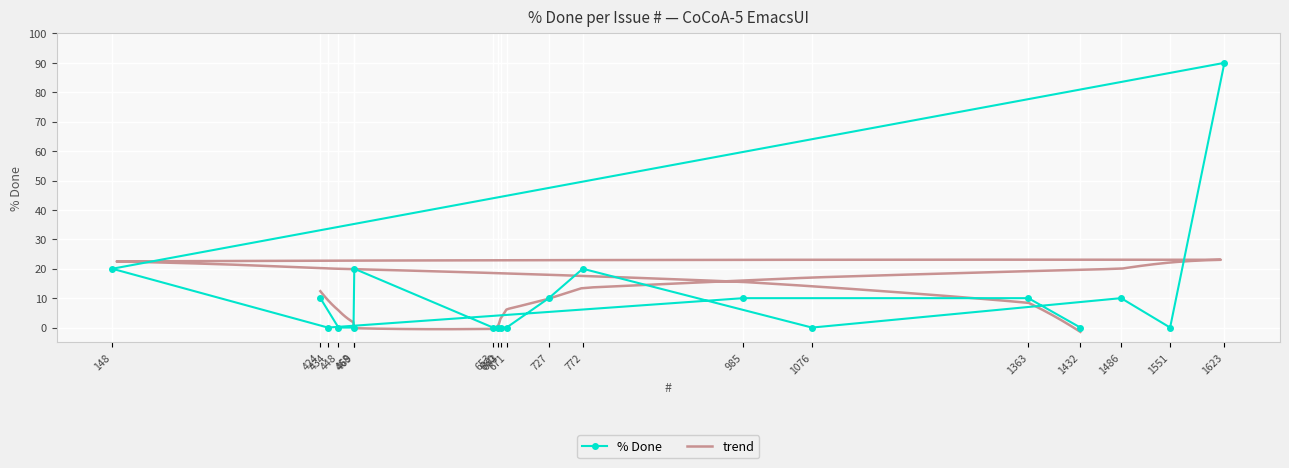

What is the change in value from 1363 to 663?

-10